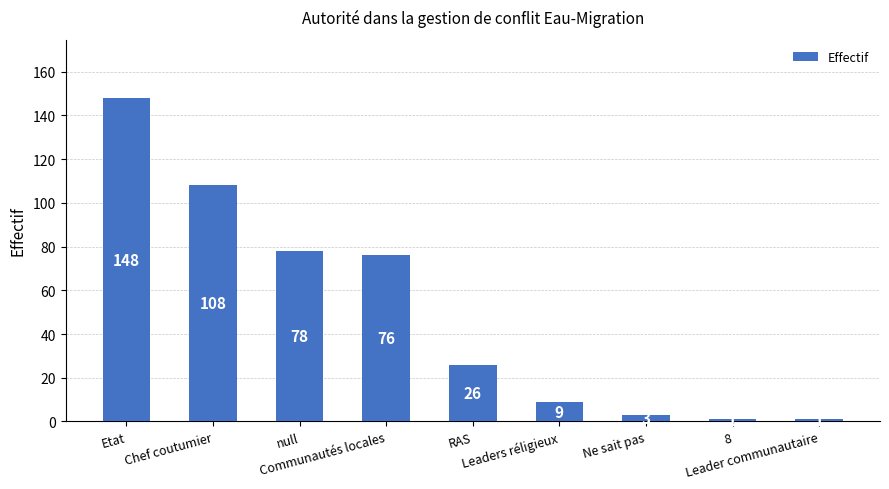

What is the average value?

50